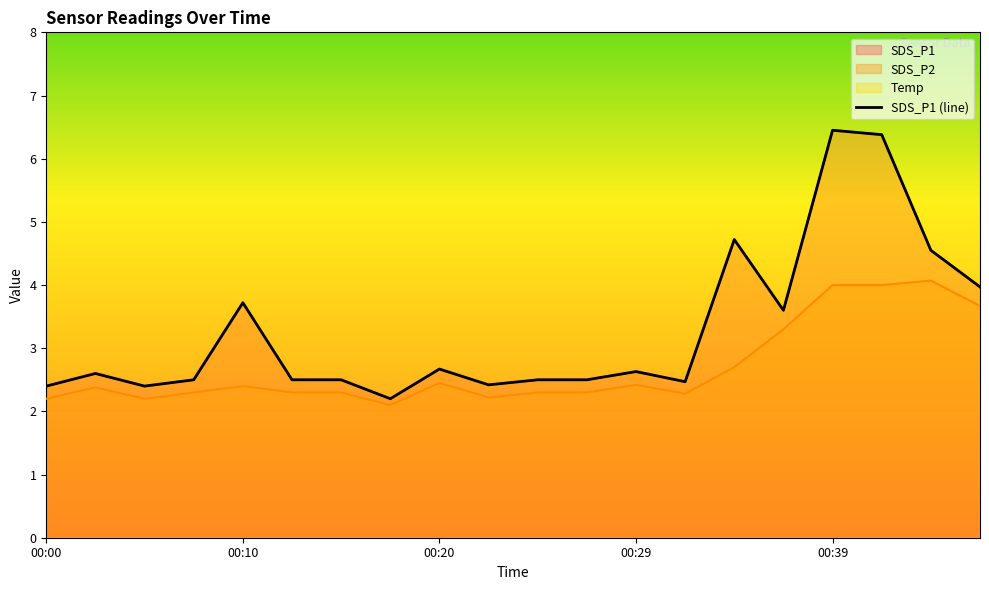

What is the value of the SDS_P1 point at the 5th from the left?

3.7